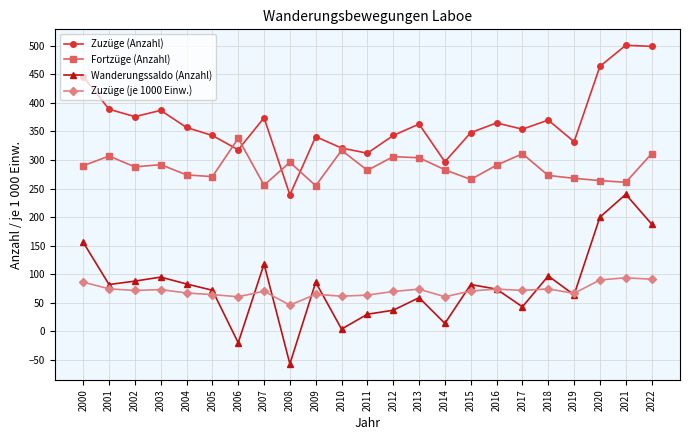

What is the sum of all Wanderungssaldo (Anzahl) values?

1835.0